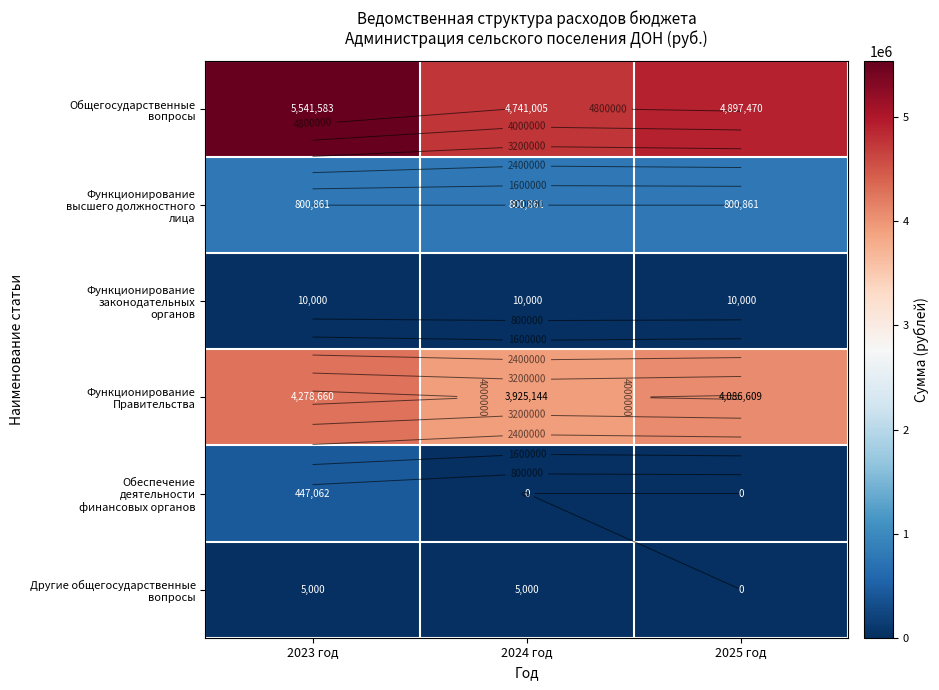

At which label does Обеспечение деятельности финансовых органов reach its minimum?

2024 год